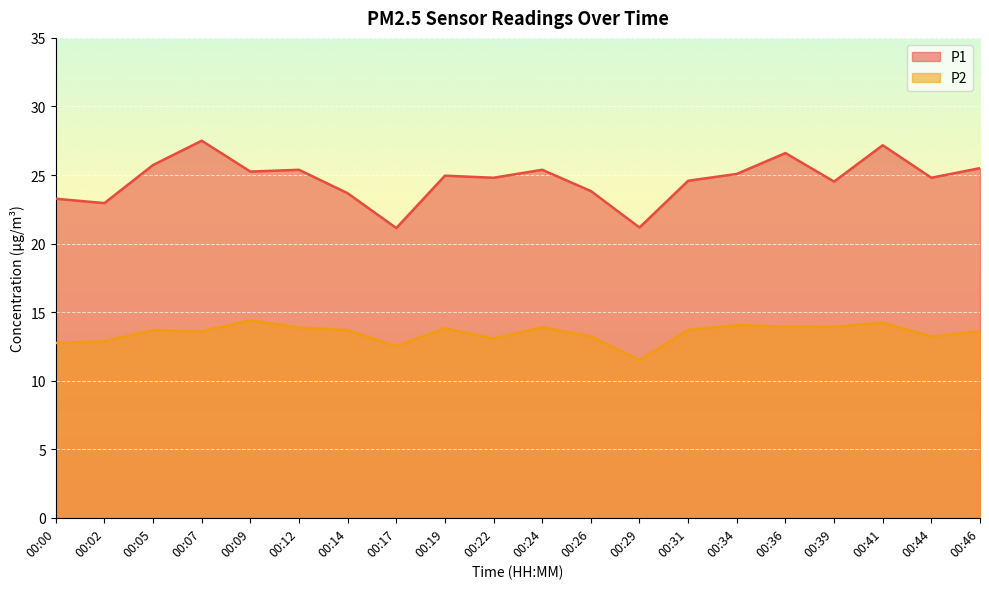

How many values in the P2 series exceed 13?

16